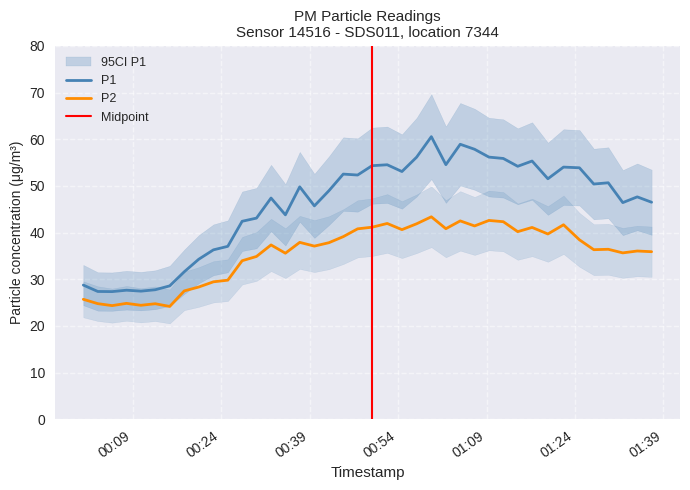

True or false: P2 and P1 cross at least once.

False